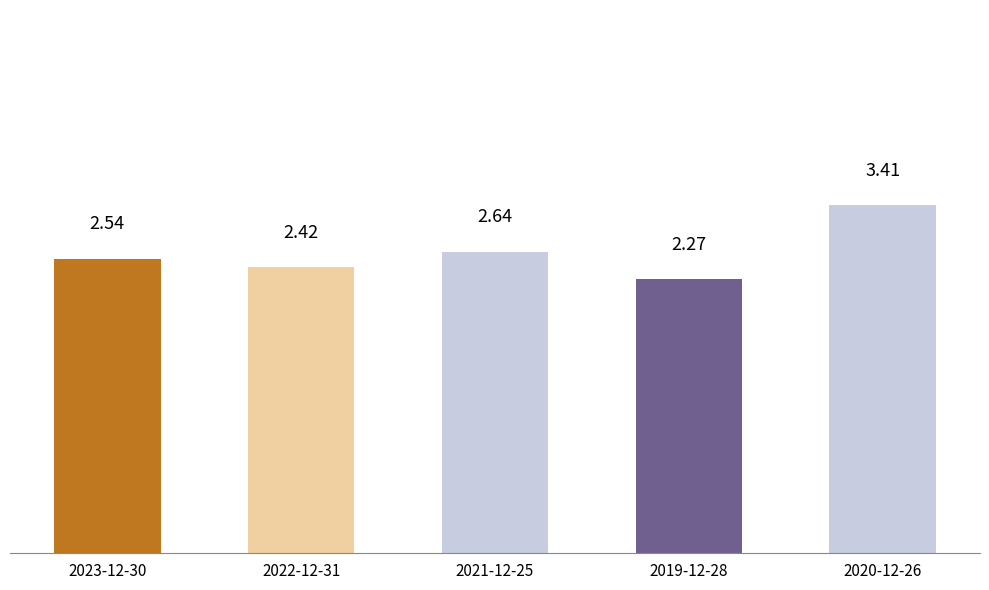

Read the value at 2021-12-25.

2.6